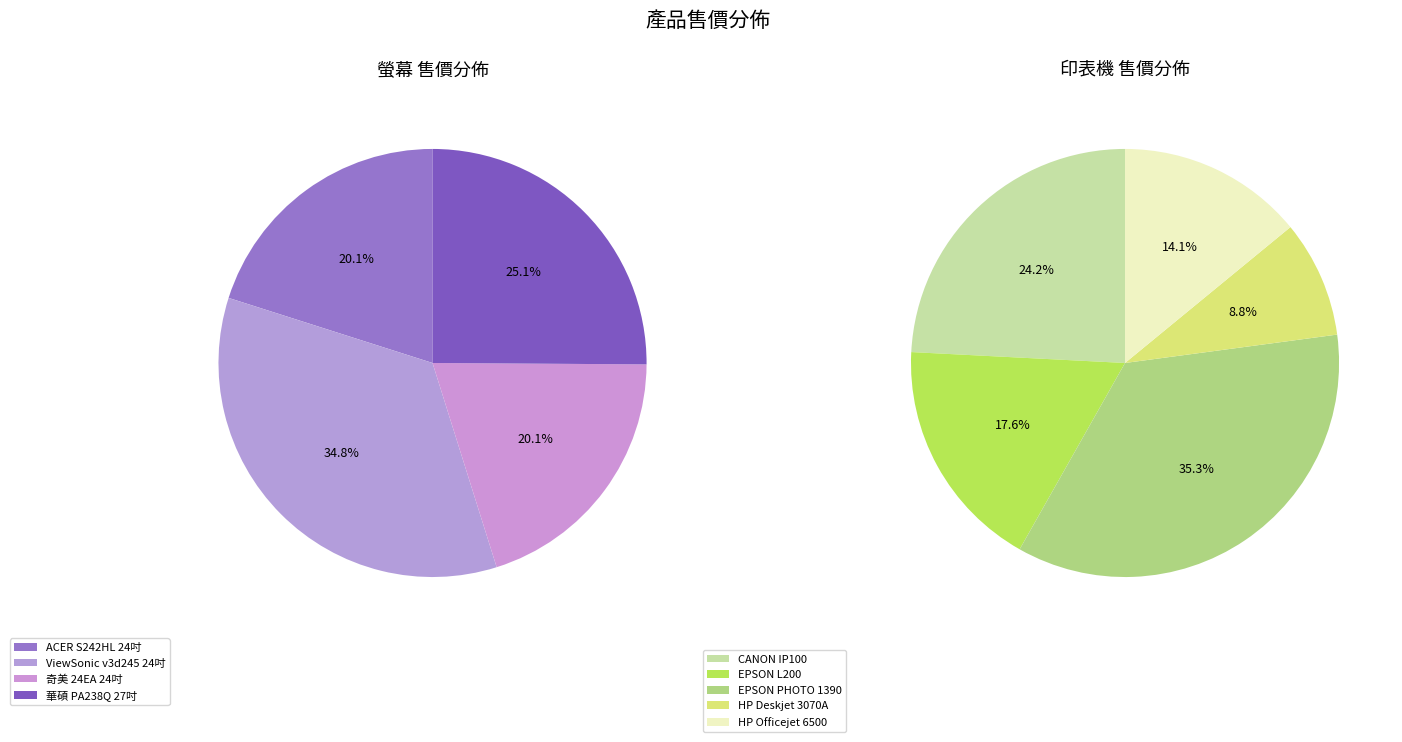

Does 奇美 24EA 24吋 represent more than half of the total?

No